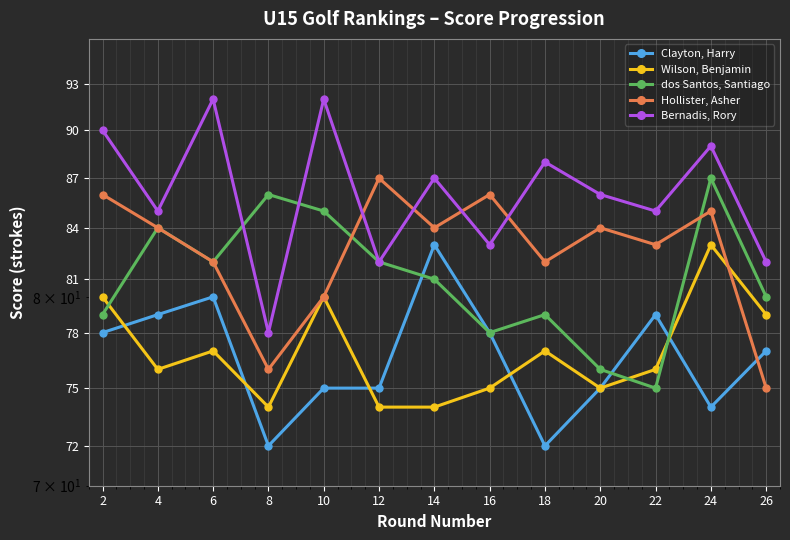

Is the value of dos Santos, Santiago at 26 greater than the value of Hollister, Asher at 22?

No